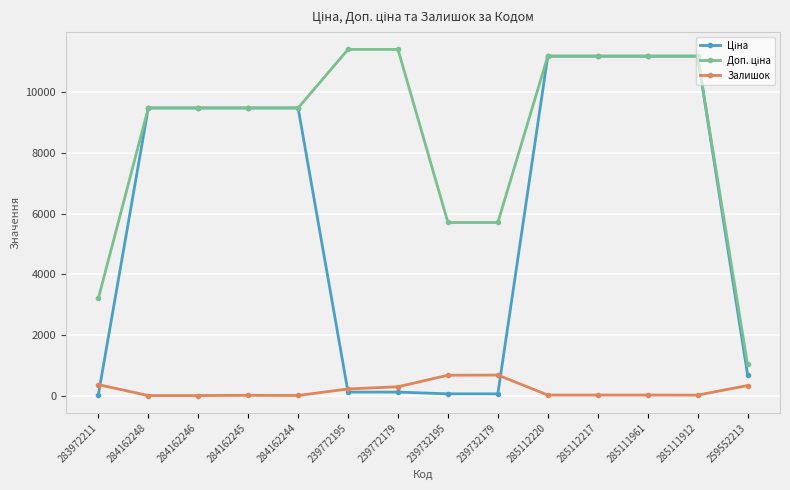

What is the maximum value shown in the chart?

11410.0